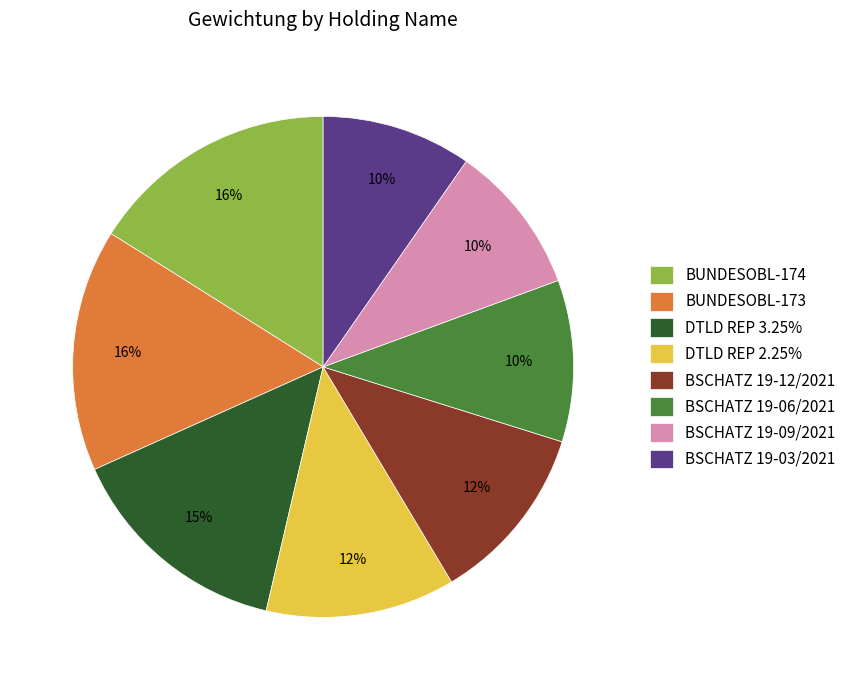

Count the number of slices in the pie.

8